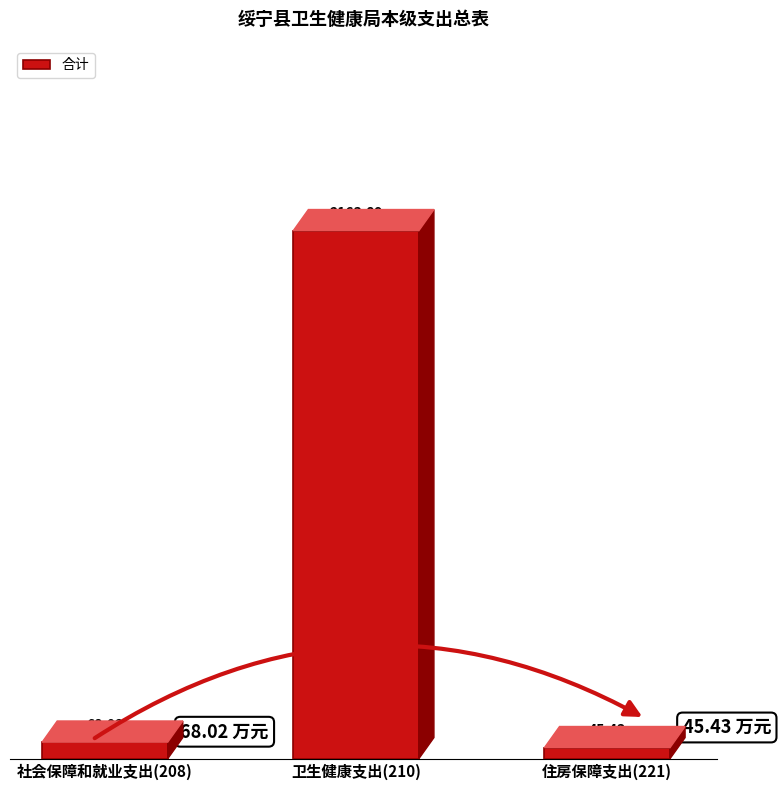

What position from the left is 住房保障支出(221)?

3